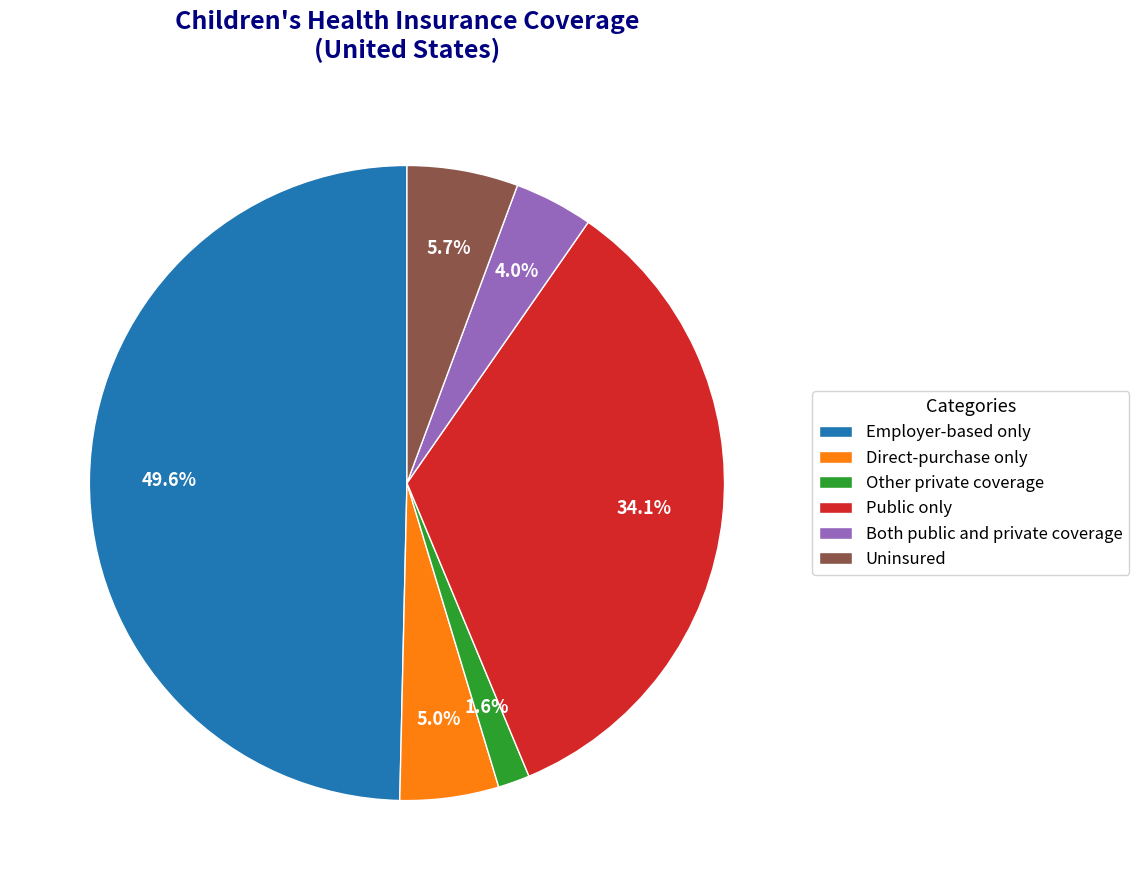

Does Uninsured account for over 50% of the chart?

No